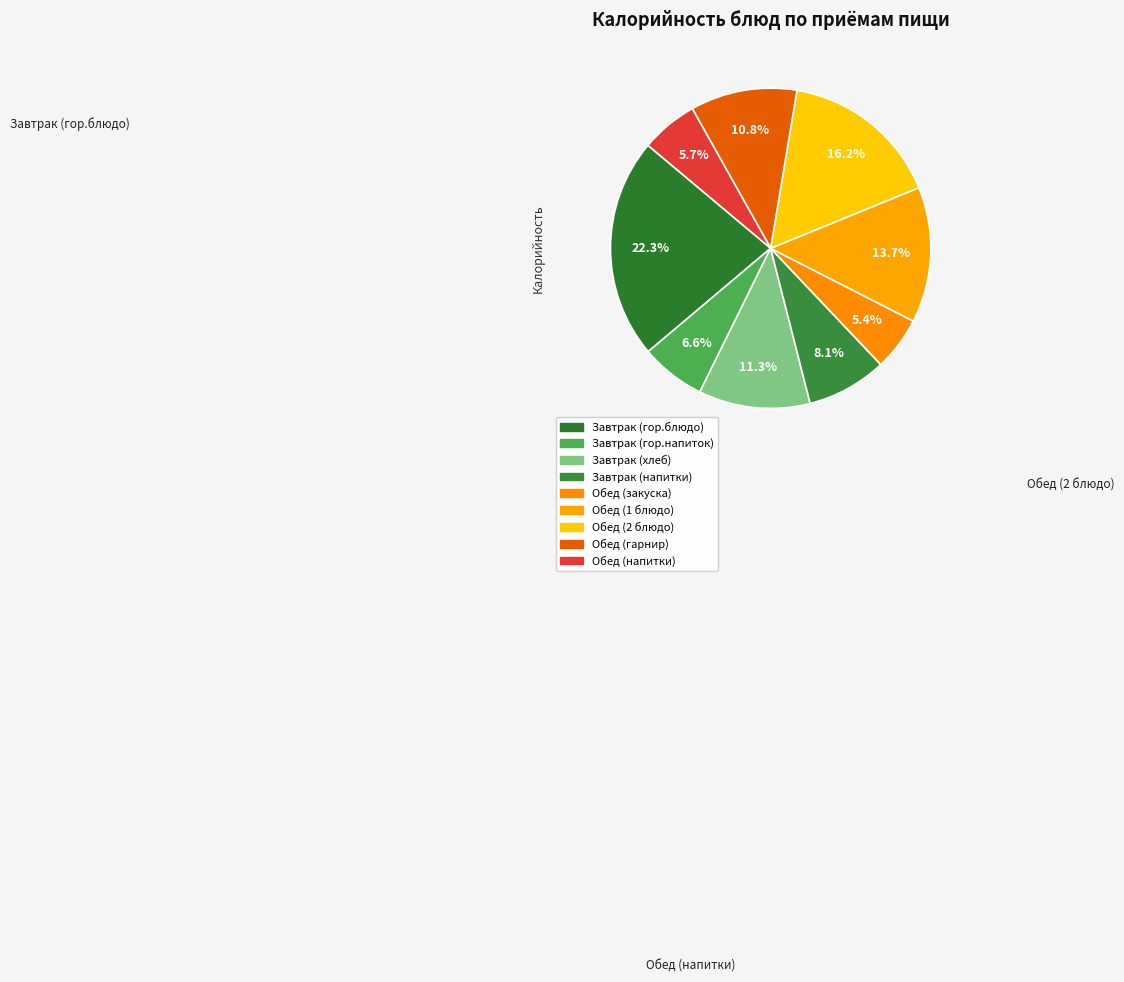

What is the ratio of the value at Обед (закуска) to the value at Обед (1 блюдо)?

0.4